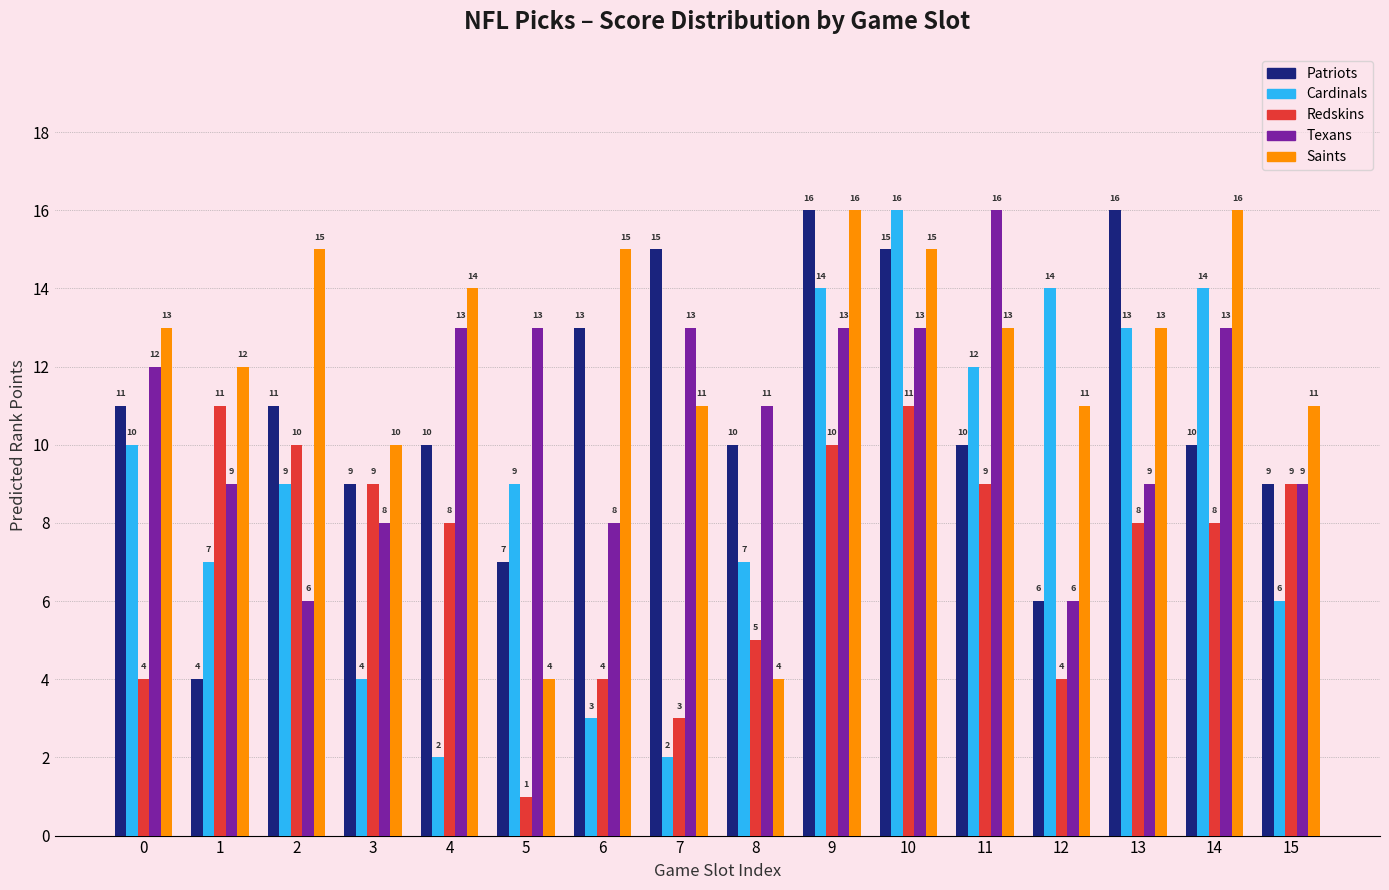

Reading right to left, what are all the values shown in this chart?

Patriots: 15=9	14=10	13=16	12=6	11=10	10=15	9=16	8=10	7=15	6=13	5=7	4=10	3=9	2=11	1=4	0=11
Cardinals: 15=6	14=14	13=13	12=14	11=12	10=16	9=14	8=7	7=2	6=3	5=9	4=2	3=4	2=9	1=7	0=10
Redskins: 15=9	14=8	13=8	12=4	11=9	10=11	9=10	8=5	7=3	6=4	5=1	4=8	3=9	2=10	1=11	0=4
Texans: 15=9	14=13	13=9	12=6	11=16	10=13	9=13	8=11	7=13	6=8	5=13	4=13	3=8	2=6	1=9	0=12
Saints: 15=11	14=16	13=13	12=11	11=13	10=15	9=16	8=4	7=11	6=15	5=4	4=14	3=10	2=15	1=12	0=13